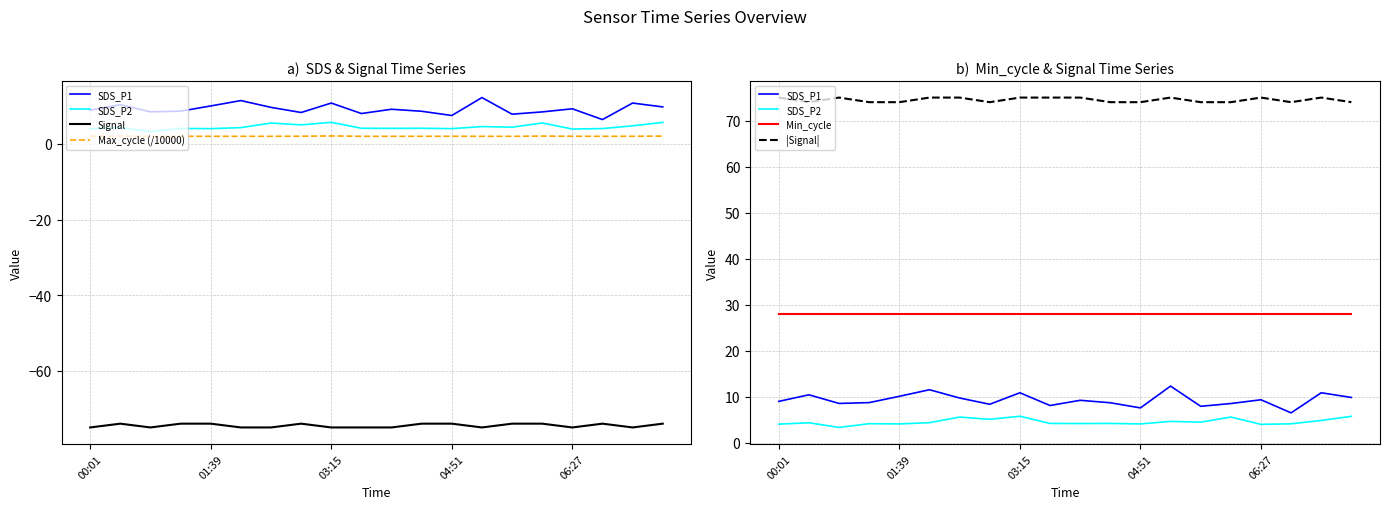

Between 06:27 and 15, which series saw the biggest shift?

SDS_P1